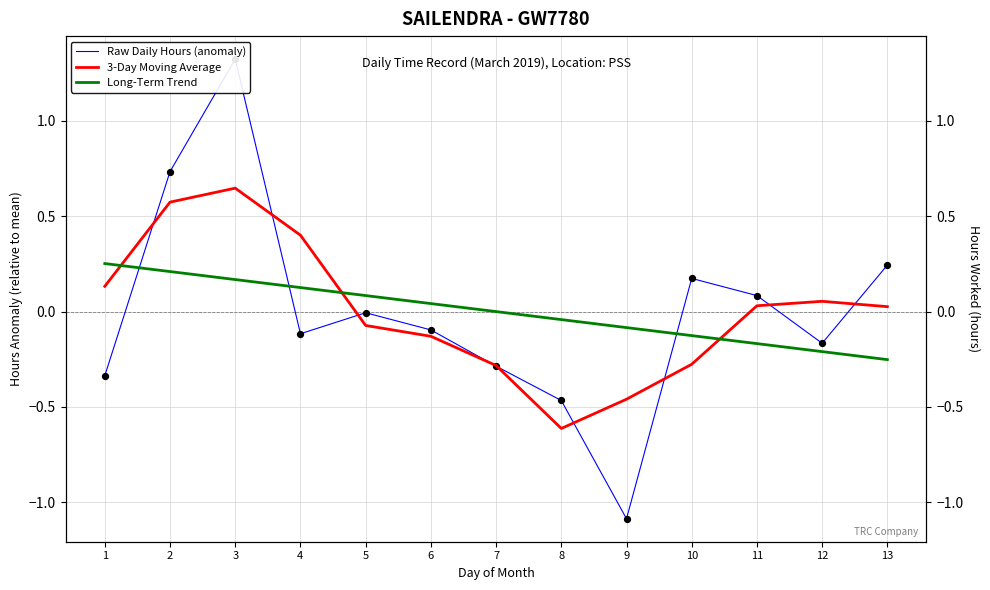

Which series has the largest total across all categories?

3-Day Moving Average